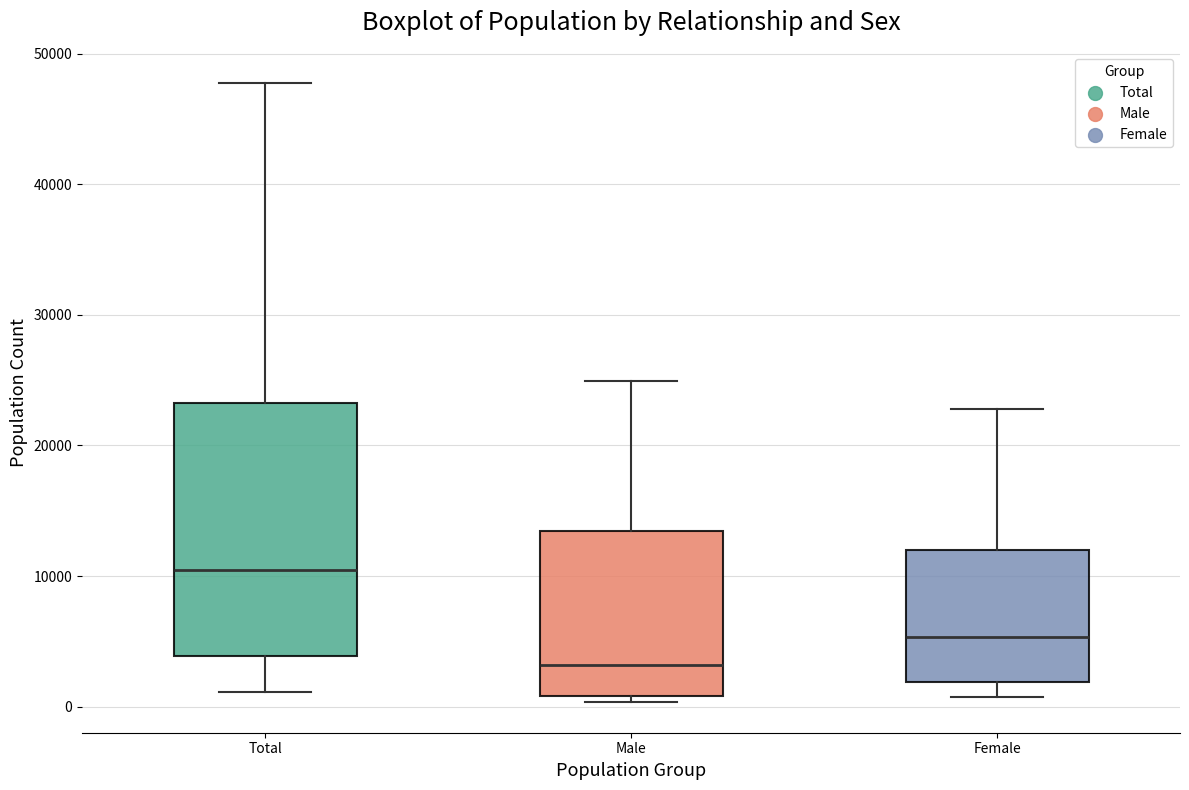

Reading left to right, transcribe this box plot: for each box, give where its median line is, the range the box spans, and where its two whiskers end, as read against the y-axis. The values are not printed on the chart, so give them approximately, as read against the axis.

Total: median 10000, box 4000 to 23000, whiskers 1000 to 48000
Male: median 3000, box 1000 to 13000, whiskers 0 to 25000
Female: median 5000, box 2000 to 12000, whiskers 1000 to 23000